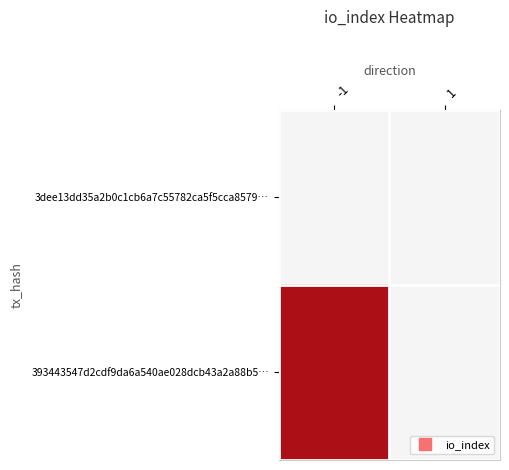

Rank the series by their maximum value, from lowest to highest.

3dee13dd35a2b0c1cb6a7c55782ca5f5cca8579…, 393443547d2cdf9da6a540ae028dcb43a2a88b5…